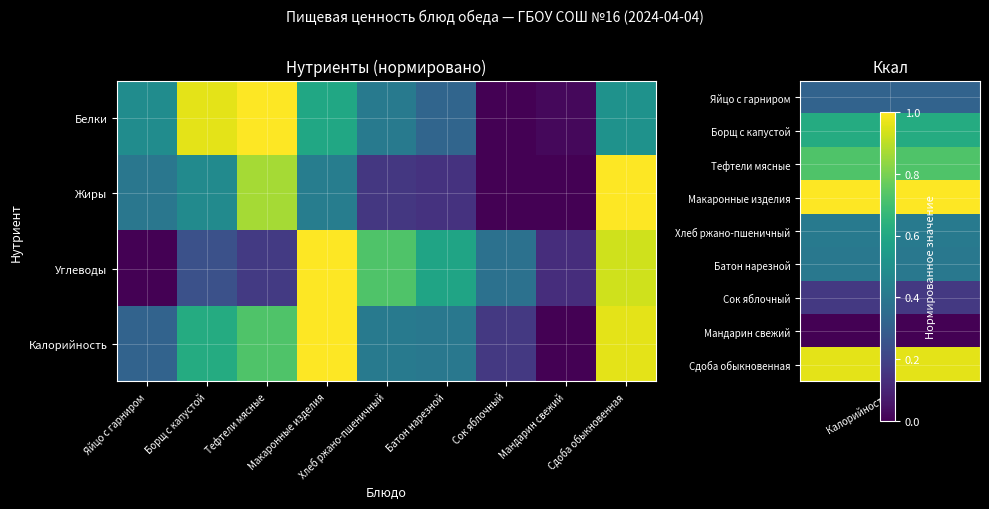

At how many categories does at least one series exceed 0?

9